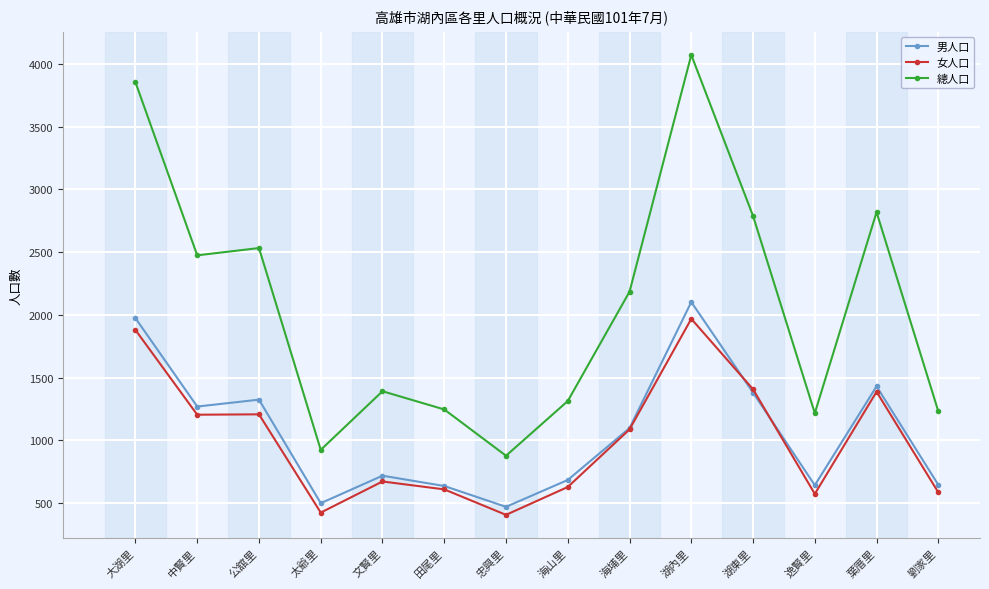

At which category is the sum across all series the highest?

湖內里